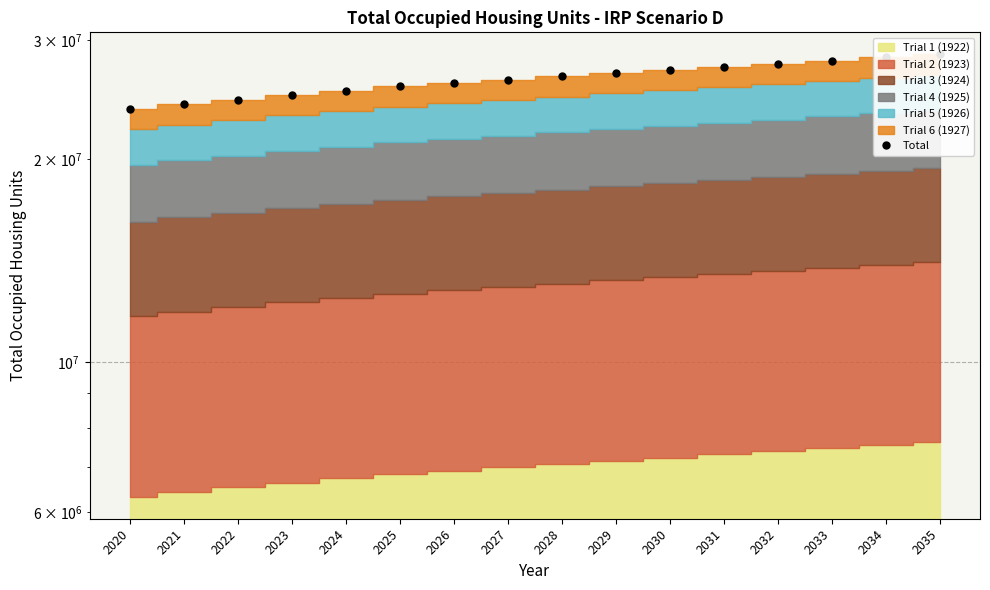

What is the value of the 10th point from the left?

26789046.3